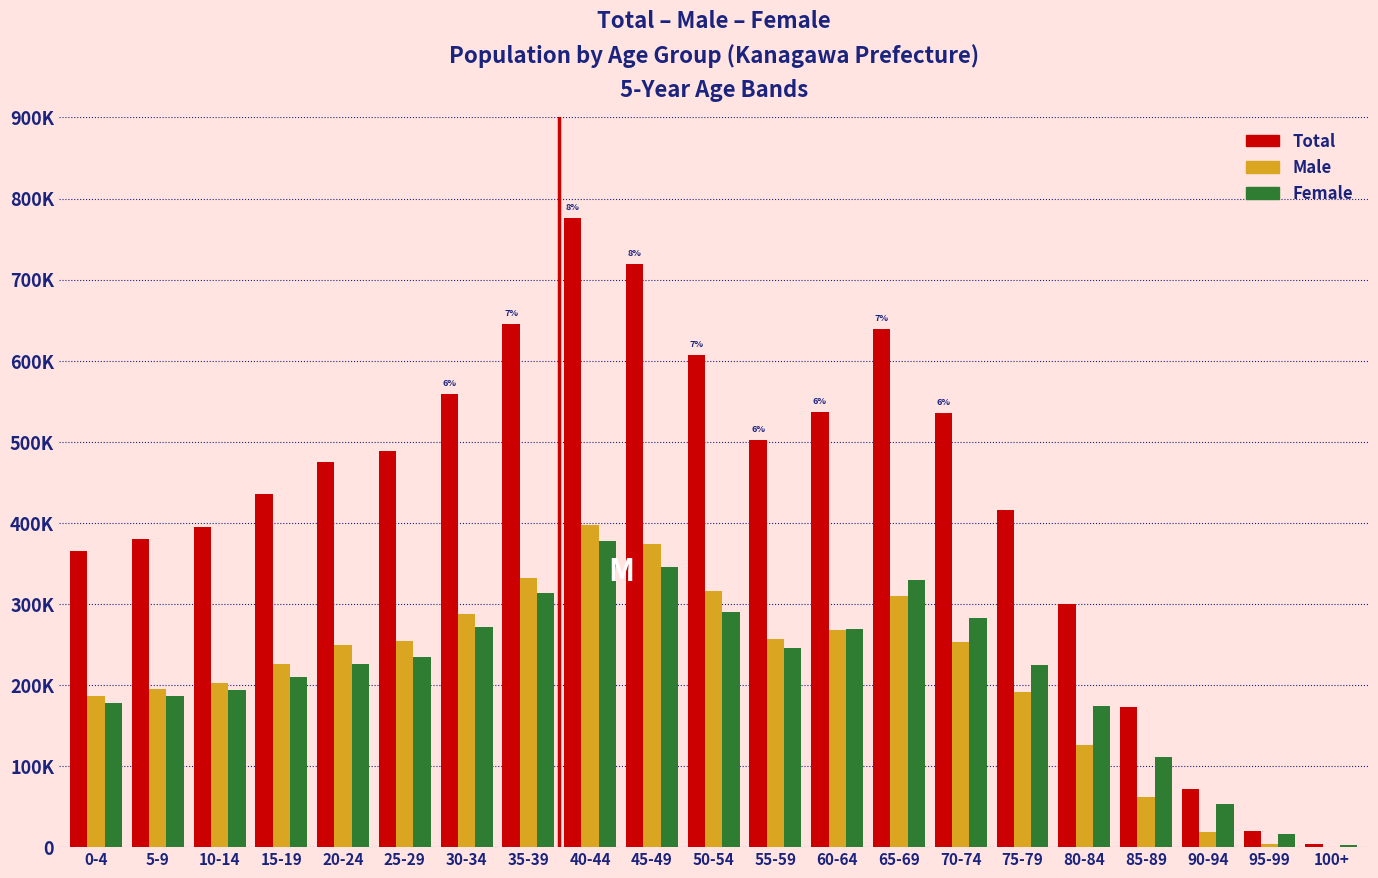

Are the bars horizontal?

No